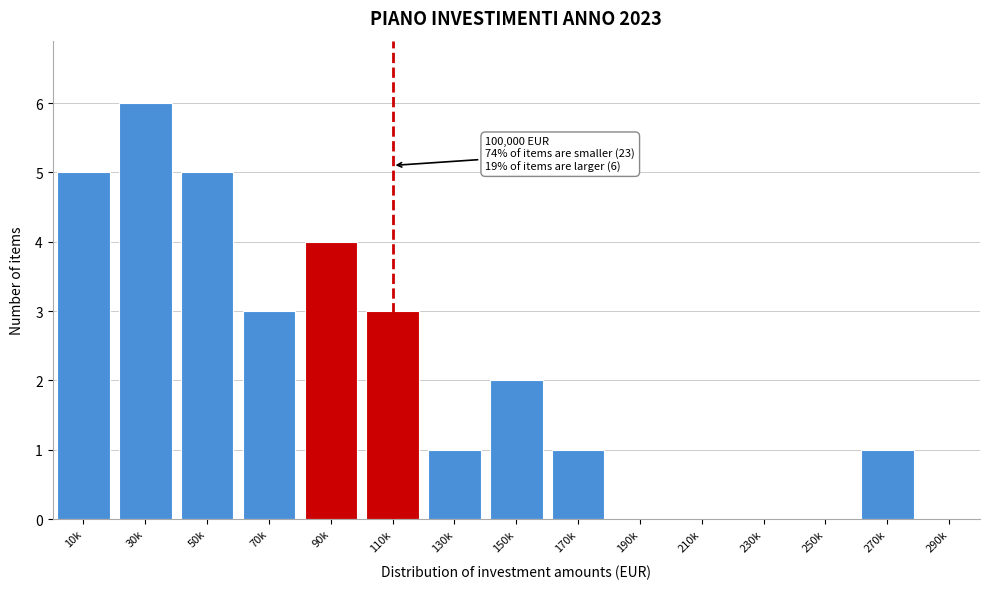

Reading left to right, transcribe all the data shown in this chart.

10k=5	30k=6	50k=5	70k=3	90k=4	110k=3	130k=1	150k=2	170k=1	190k=0	210k=0	230k=0	250k=0	270k=1	290k=0